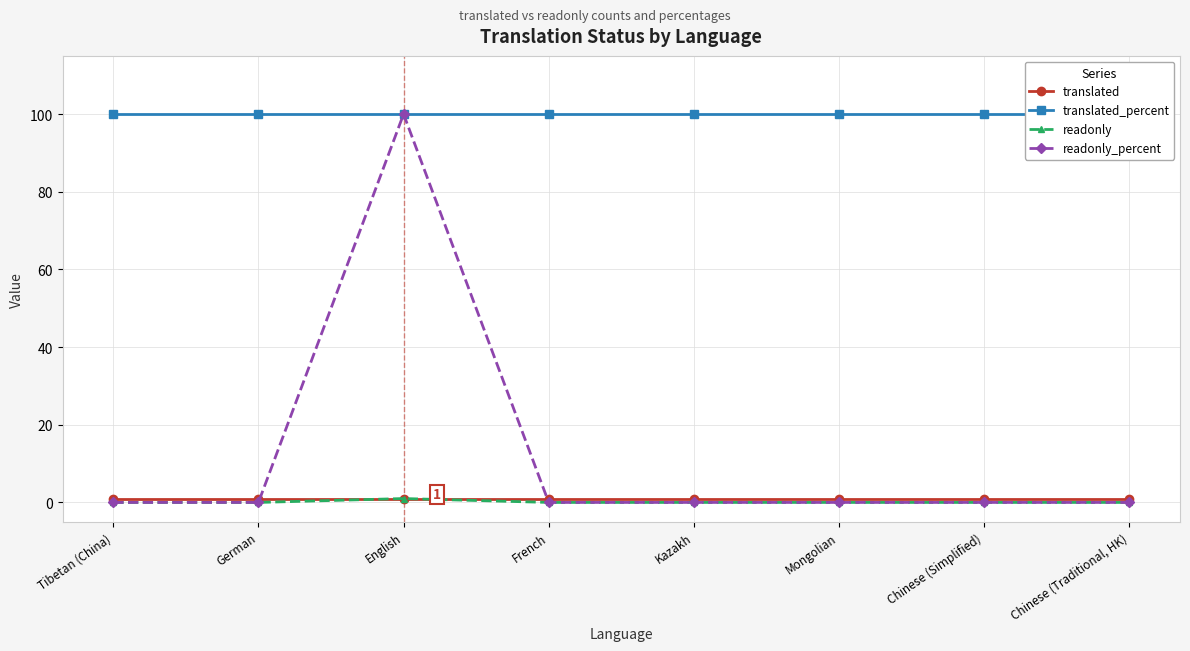

True or false: translated_percent and readonly cross at least once.

False